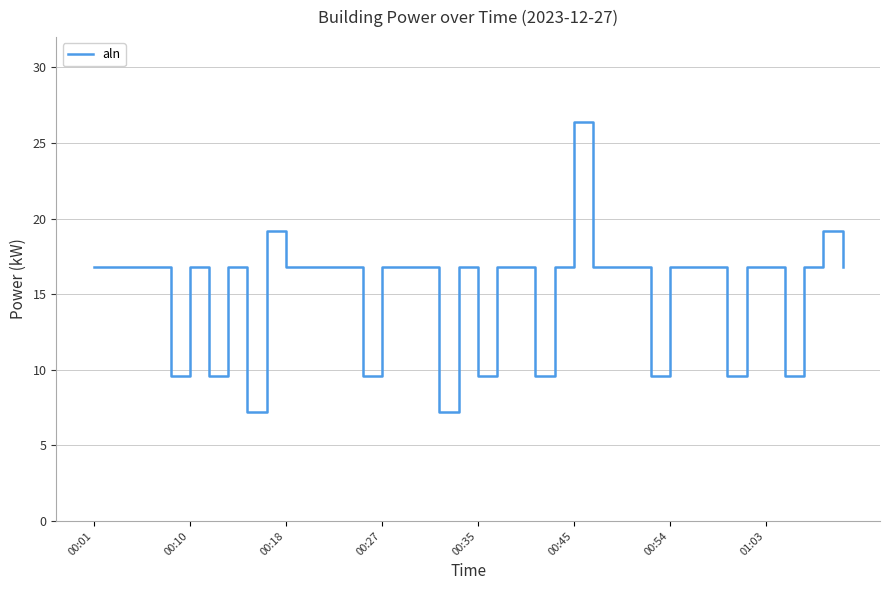

What is the smallest value displayed?

7.2